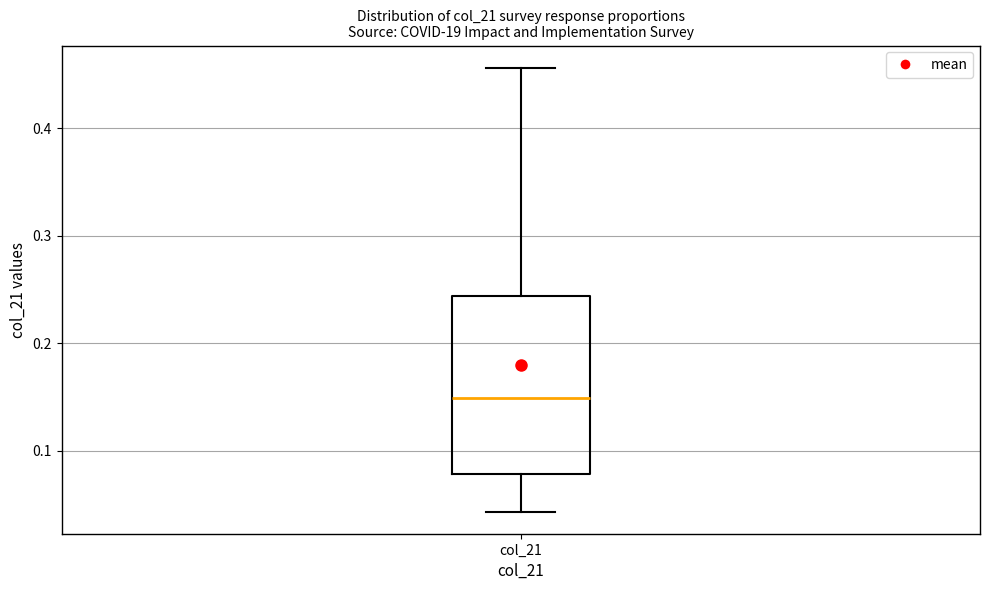

Read this box plot against the y-axis: the position of the median line, the range covered by the box, and the ends of both whiskers. The values are not printed on the chart, so give them approximately, as read against the axis.

median 0.15, box 0.08 to 0.24, whiskers 0.04 to 0.46